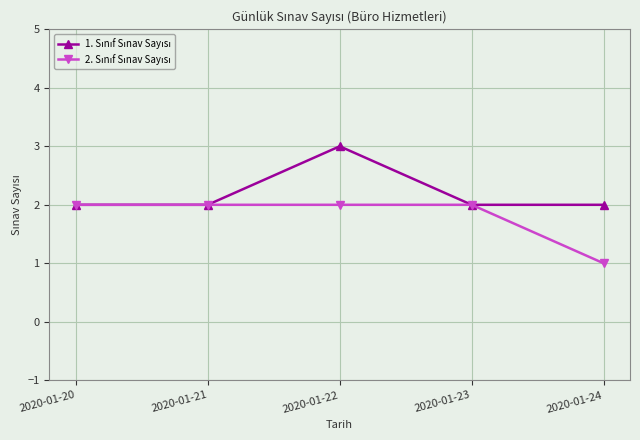

What is the total value across all series at 2020-01-23?

4